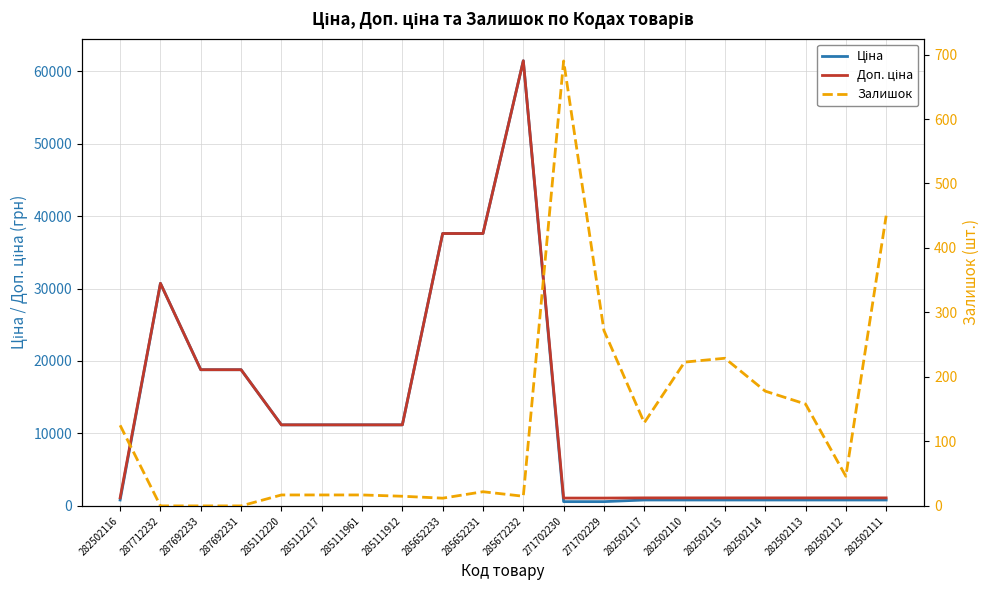

Which label corresponds to the smallest value in the chart?

287712232